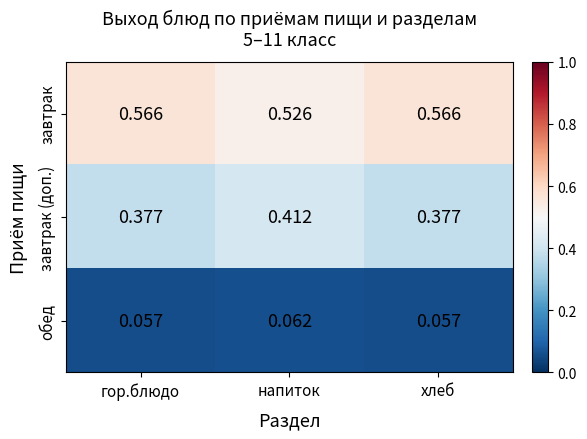

At which label does завтрак reach its minimum?

напиток